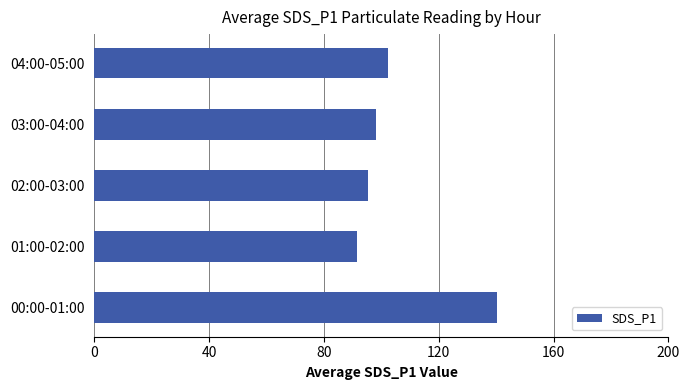

What is the change in value from 02:00-03:00 to 04:00-05:00?

+6.9